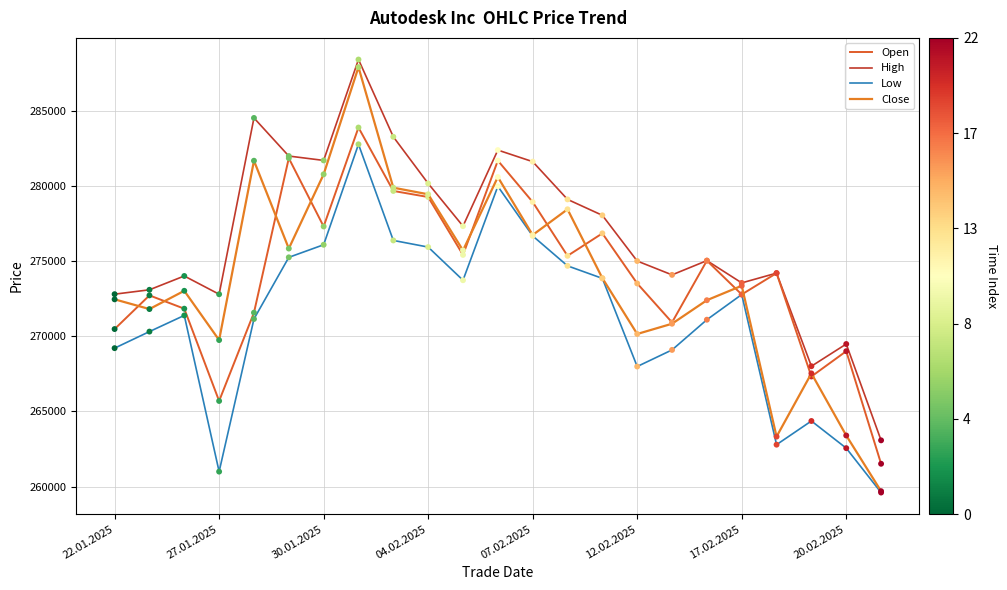

What are all the series names shown in the legend?

Open, High, Low, Close